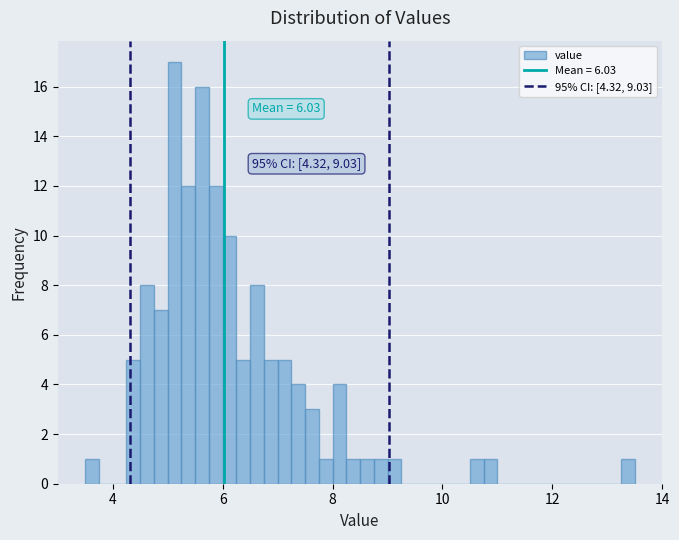

Read against the x-axis, roughly where is the centre of the tallest bar?

5.2